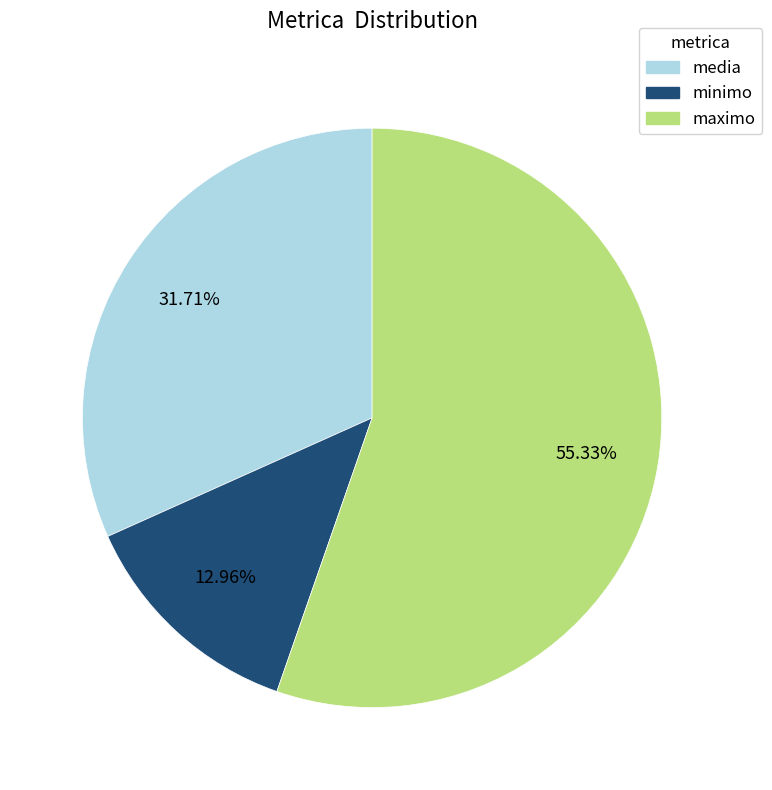

Does any single category account for the majority?

Yes